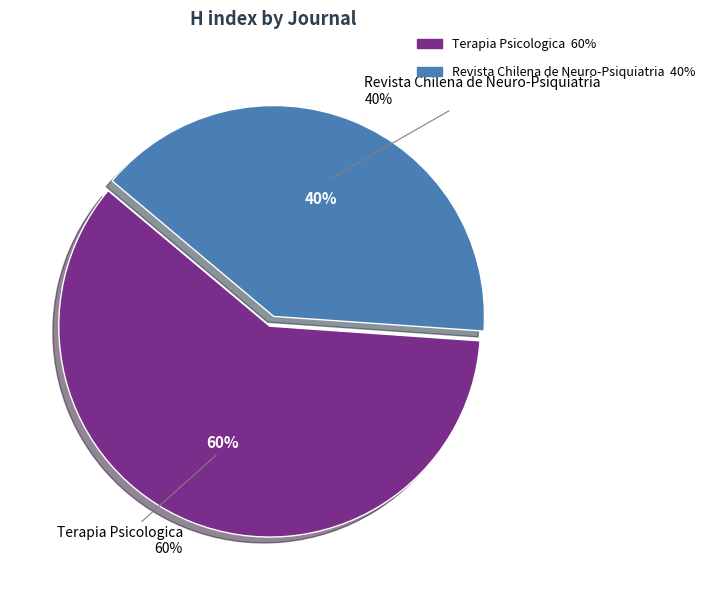

Is it true that Revista Chilena de Neuro-Psiquiatria is 40% of the pie?

True